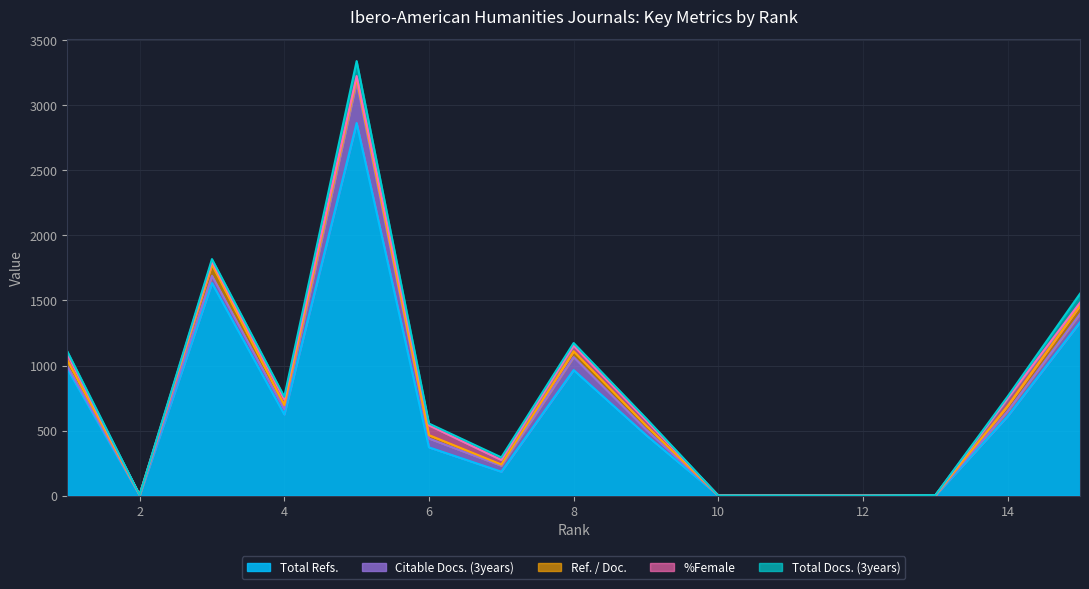

Which series has the largest range (max minus min)?

Total Refs.